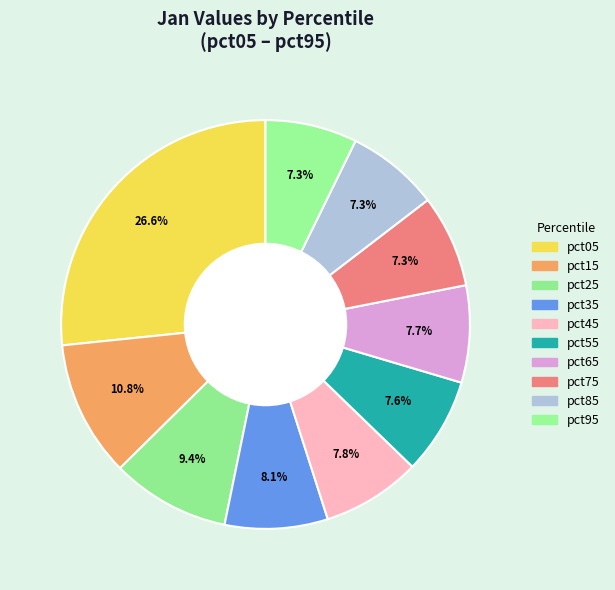

To the nearest percent, what percentage of the pie is pct65?

8%